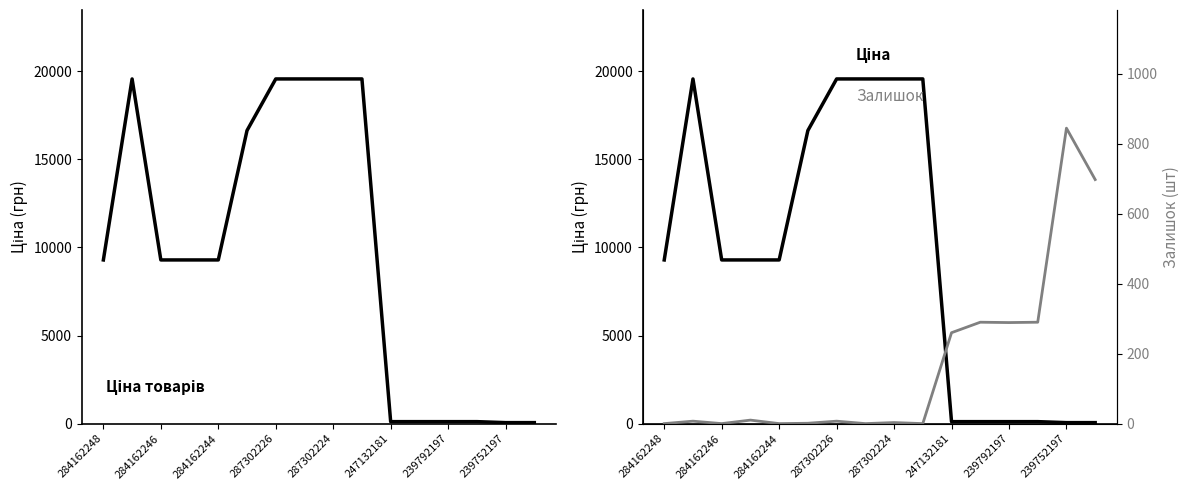

What is the difference between the highest and lowest values at 13?

178.2